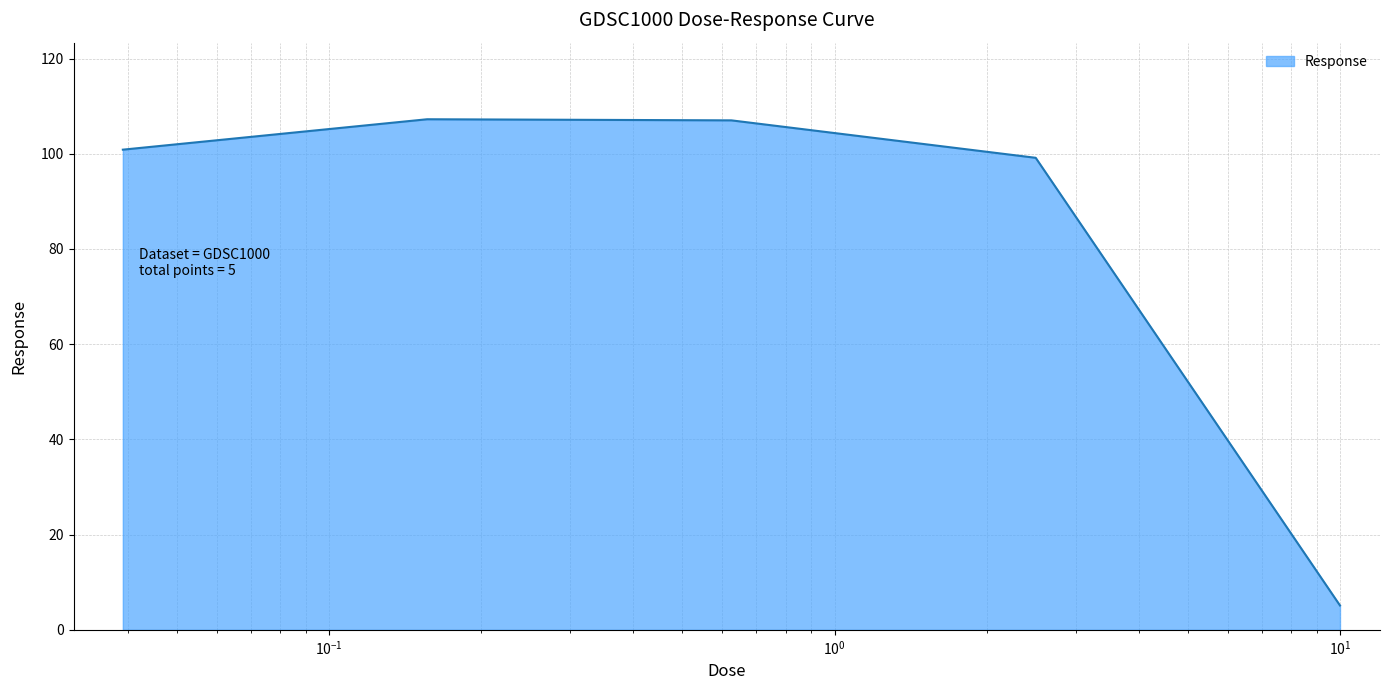

What is the sum of all values?

419.4